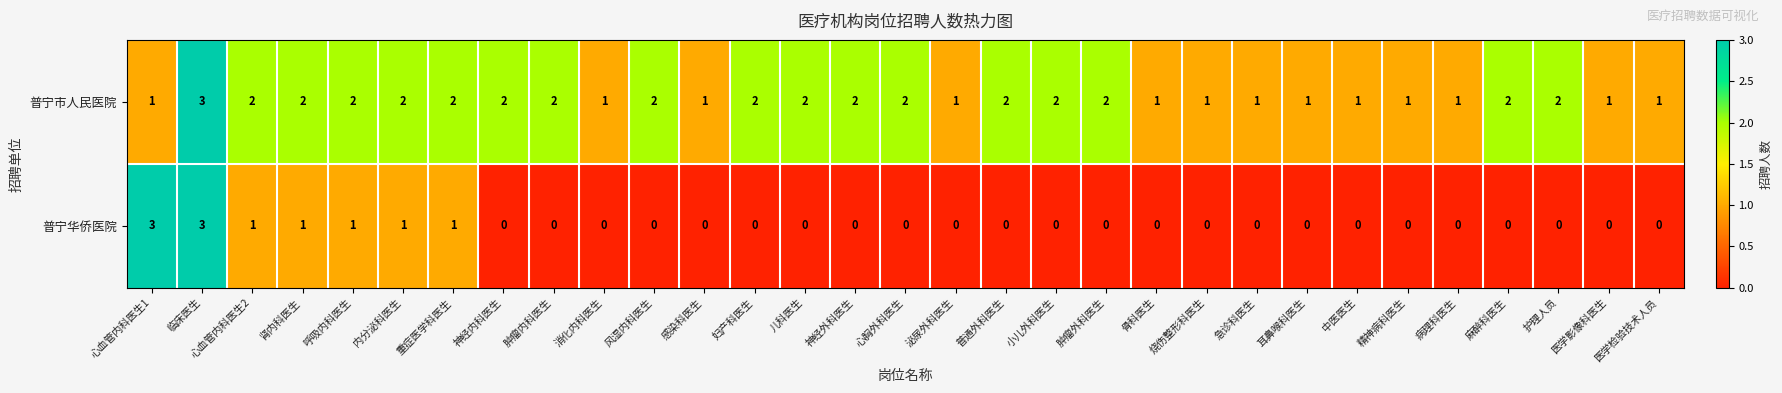

The 普宁市人民医院 series shows 0 at 心血管内科医生1. True or false?

False